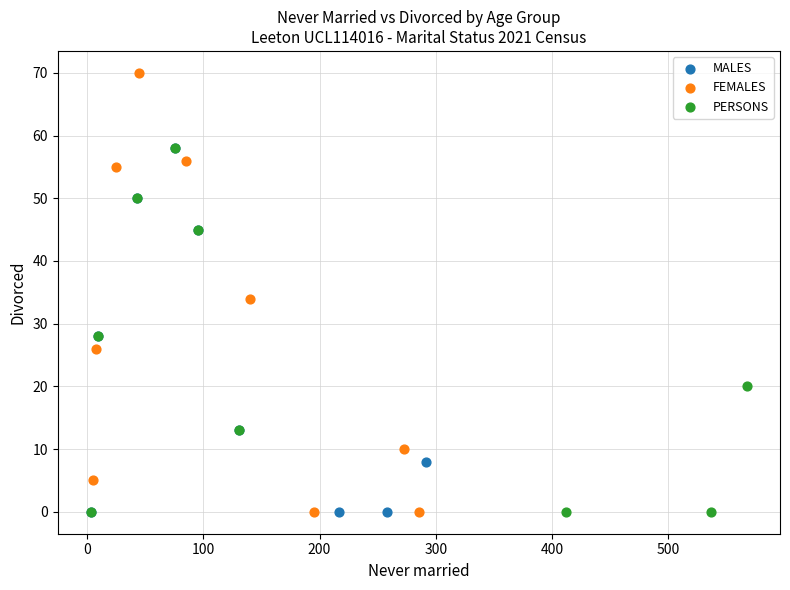

Which series has the widest spread of Y values?

FEMALES